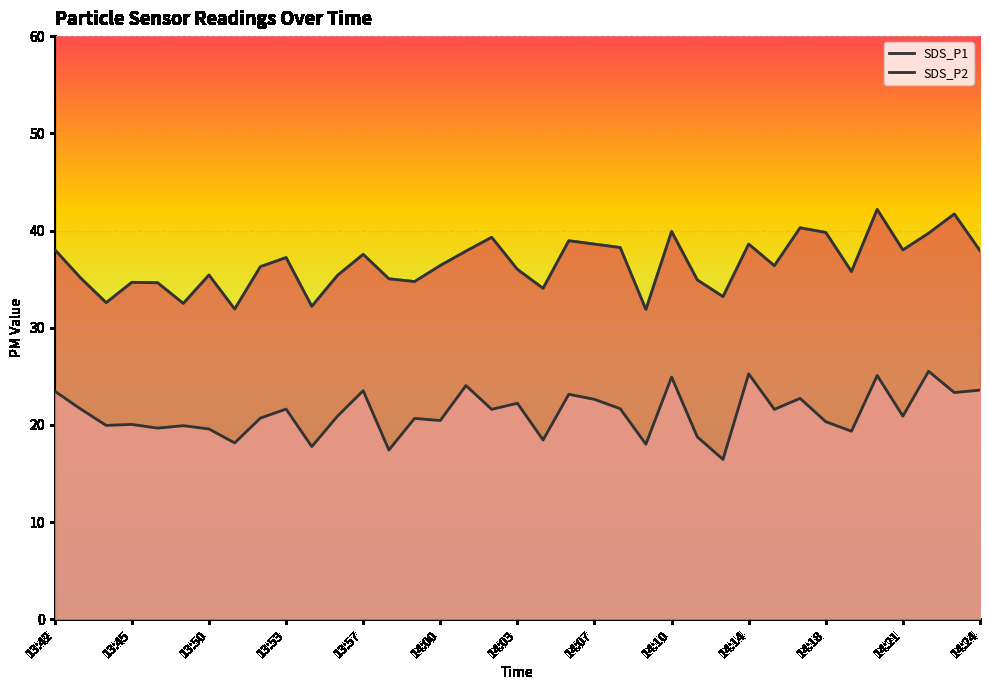

Which category has the highest value in the SDS_P2 series?

14:22